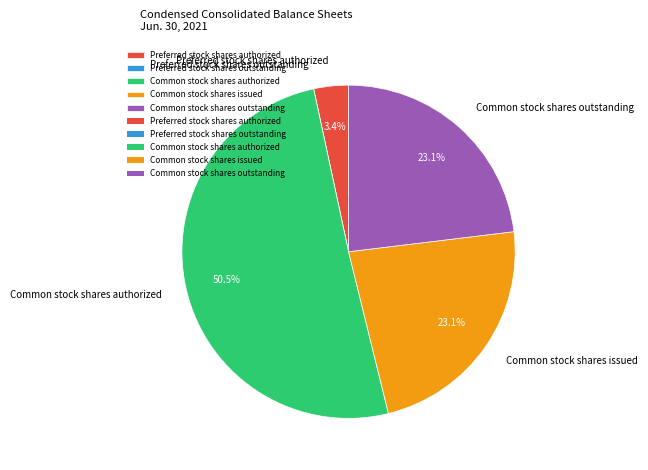

What percentage is the Common stock shares outstanding slice, to the nearest percent?

23%